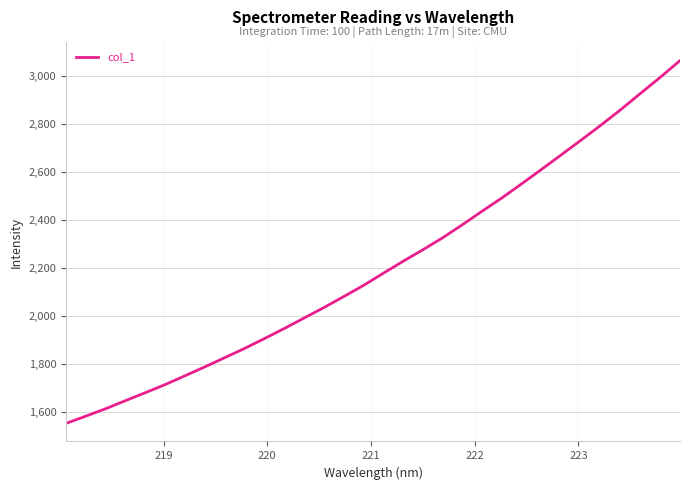

What is the maximum value shown in the chart?

3063.0